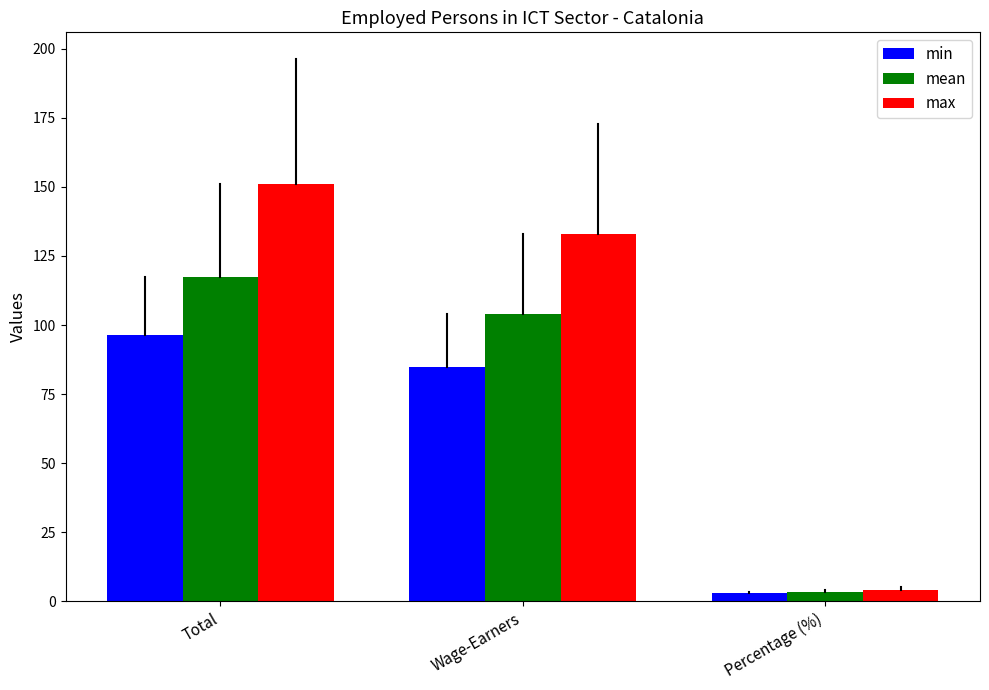

Reading left to right, transcribe all the data shown in this chart.

min: 96.5	84.7	2.8
mean: 117.3	103.8	3.4
max: 150.9	132.8	4.0